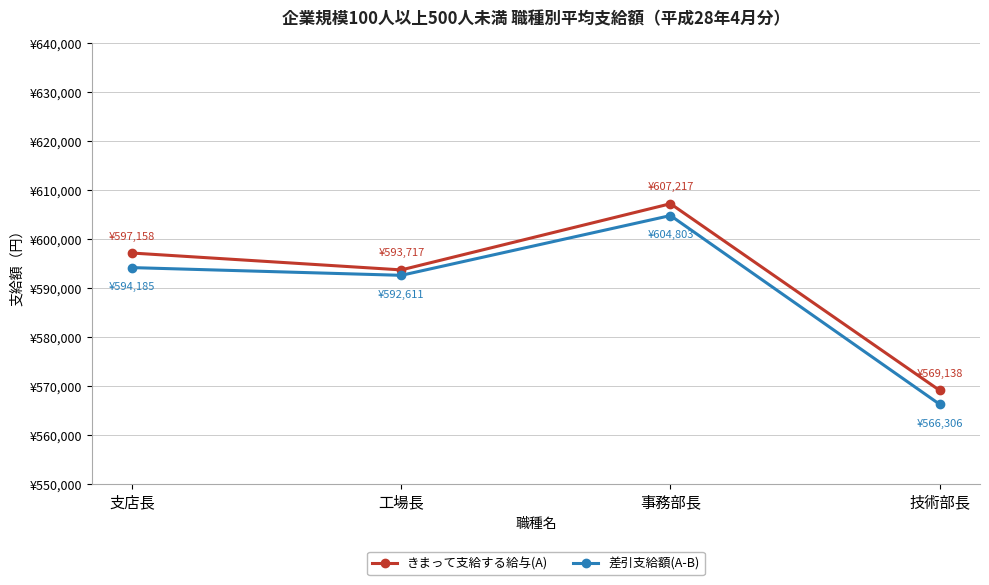

What is the difference between the highest and lowest values at 工場長?

1106